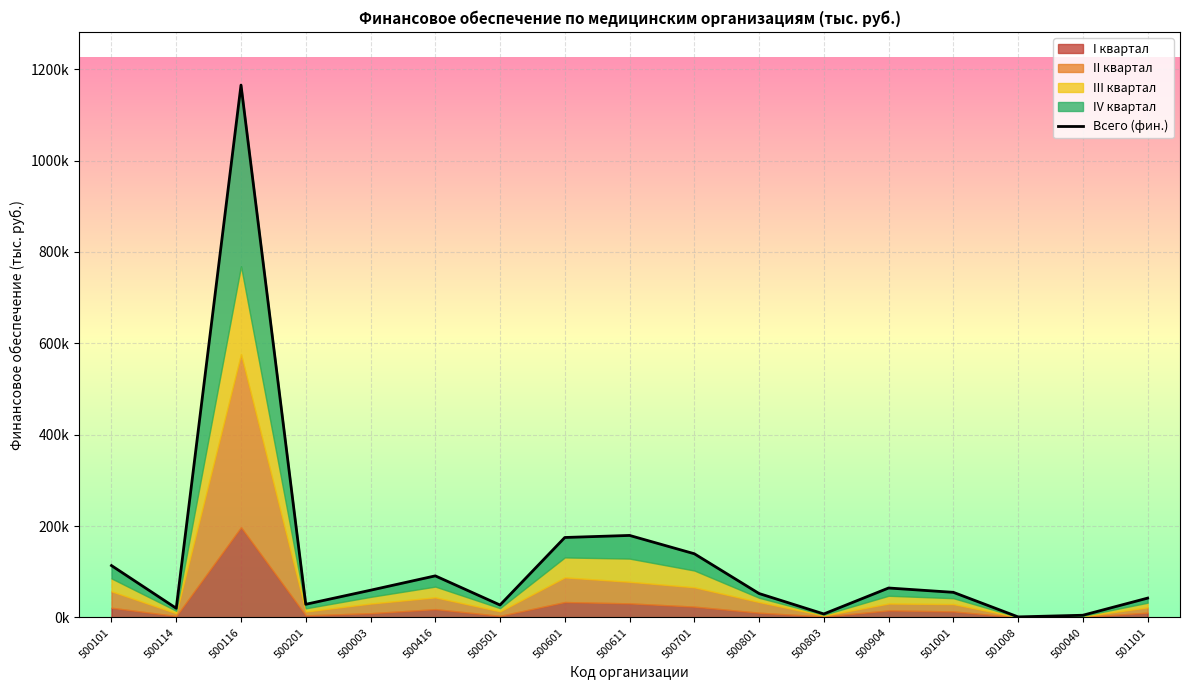

Where is the first local maximum?

500116